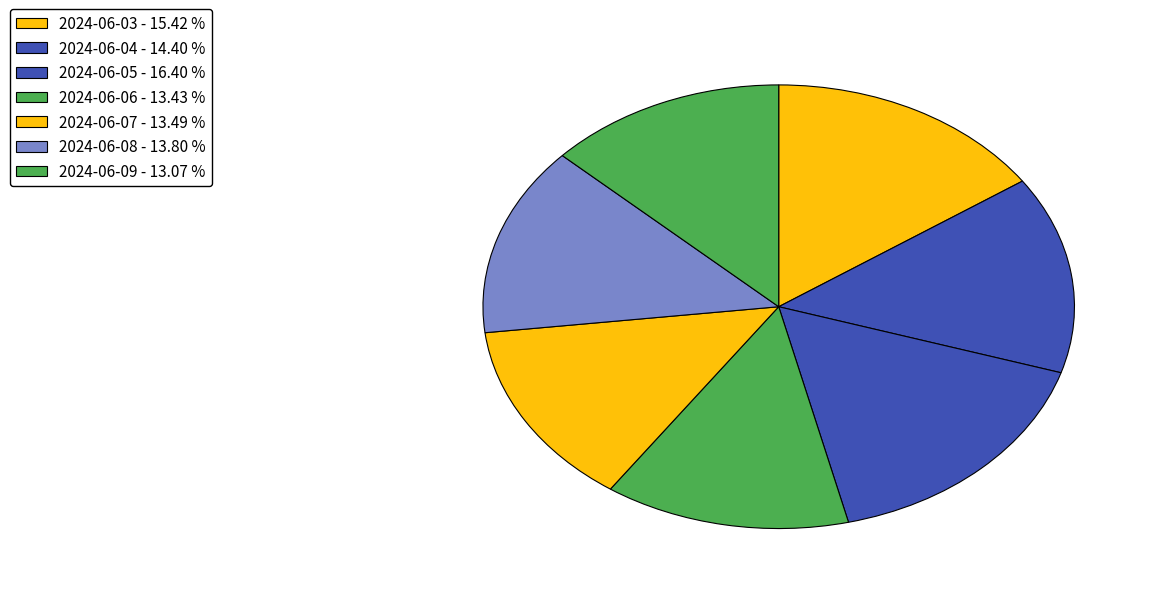

What is the largest slice in the pie chart?

2024-06-05